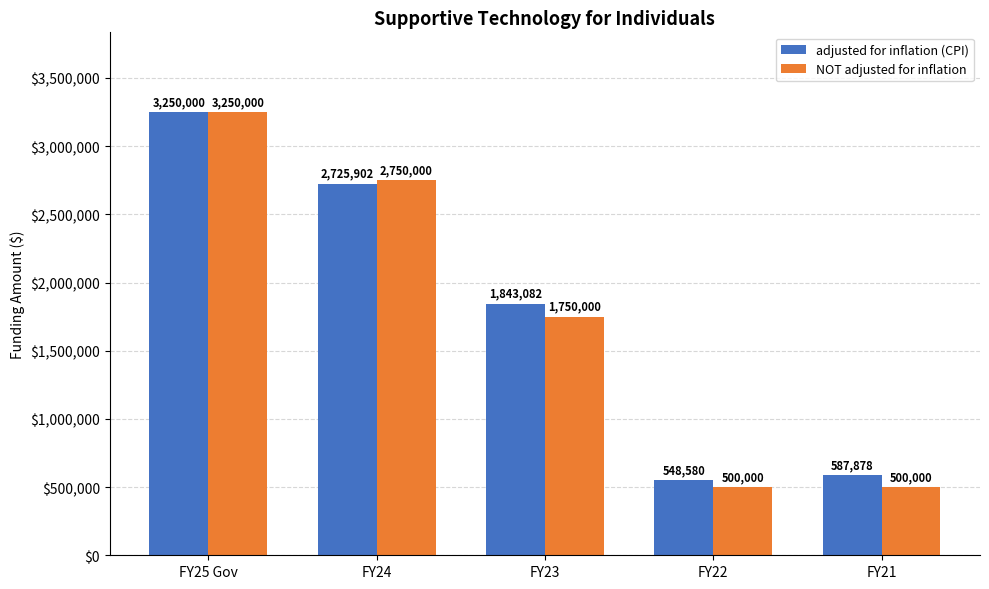

What is the total value across all series at FY22?

1048580